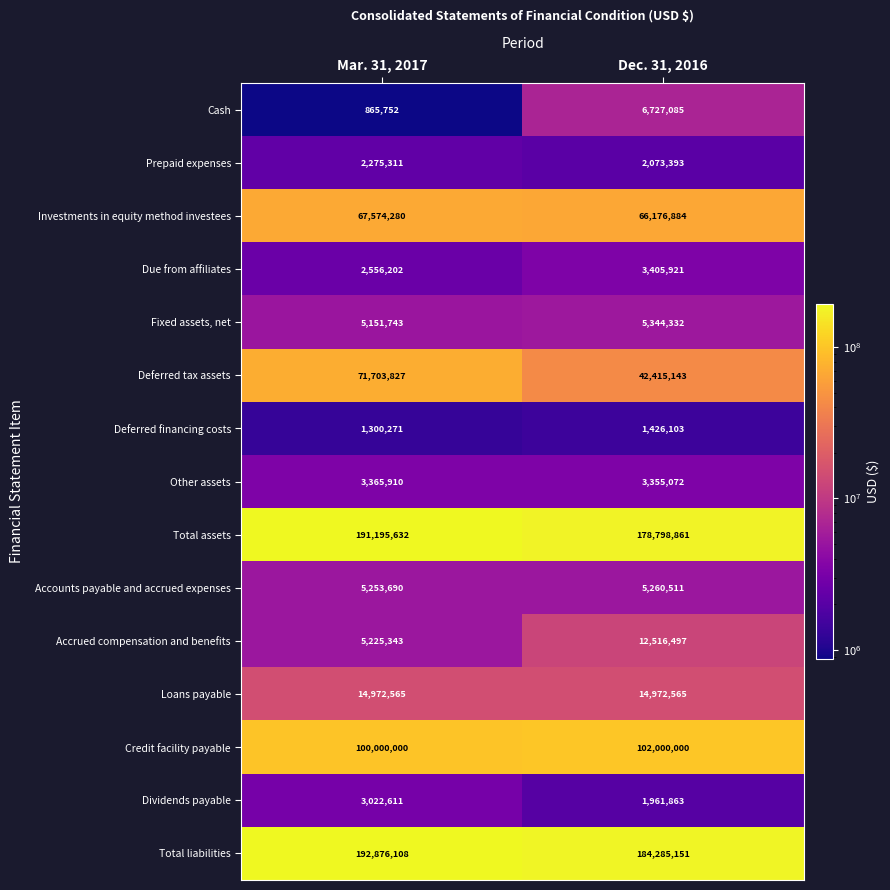

At which category is the sum across all series the highest?

Mar. 31, 2017